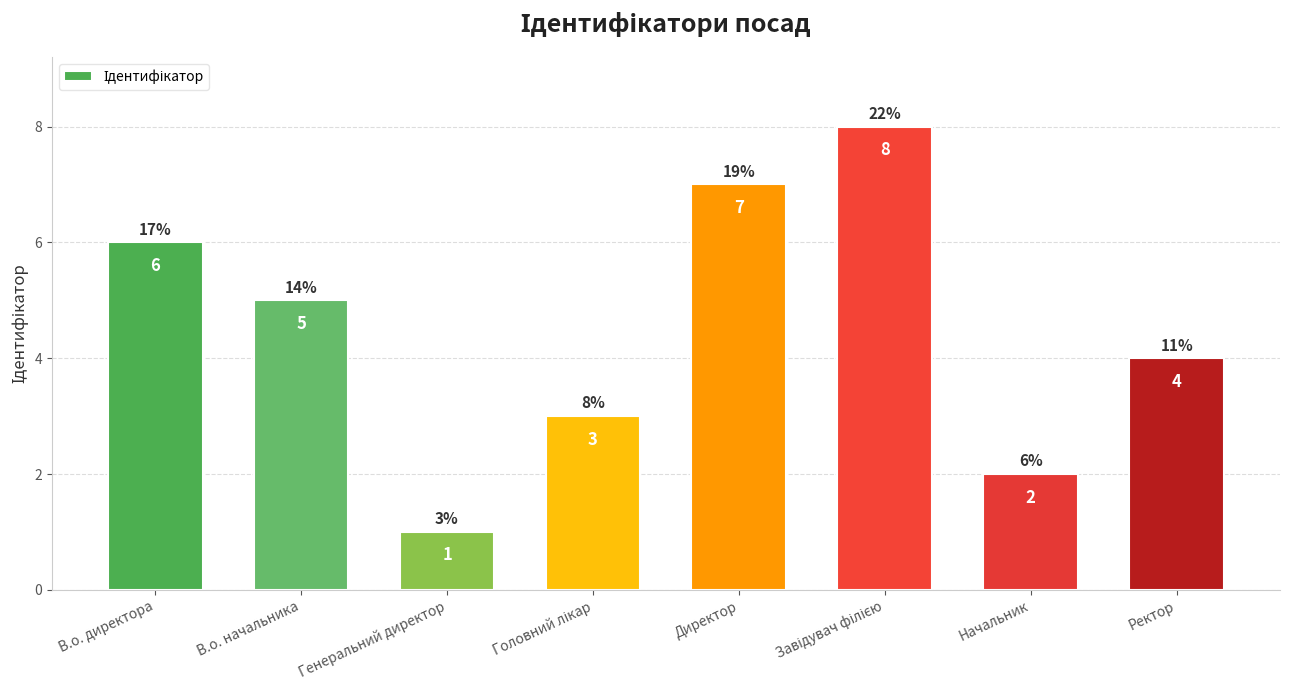

The chart shows a value of 2 at Ректор. True or false?

False